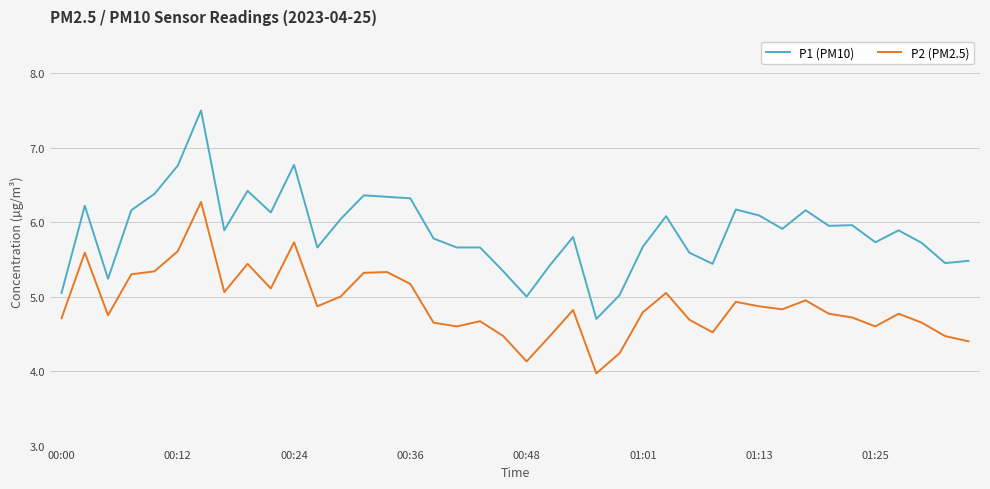

True or false: P2 (PM2.5) and P1 (PM10) intersect in this chart.

False